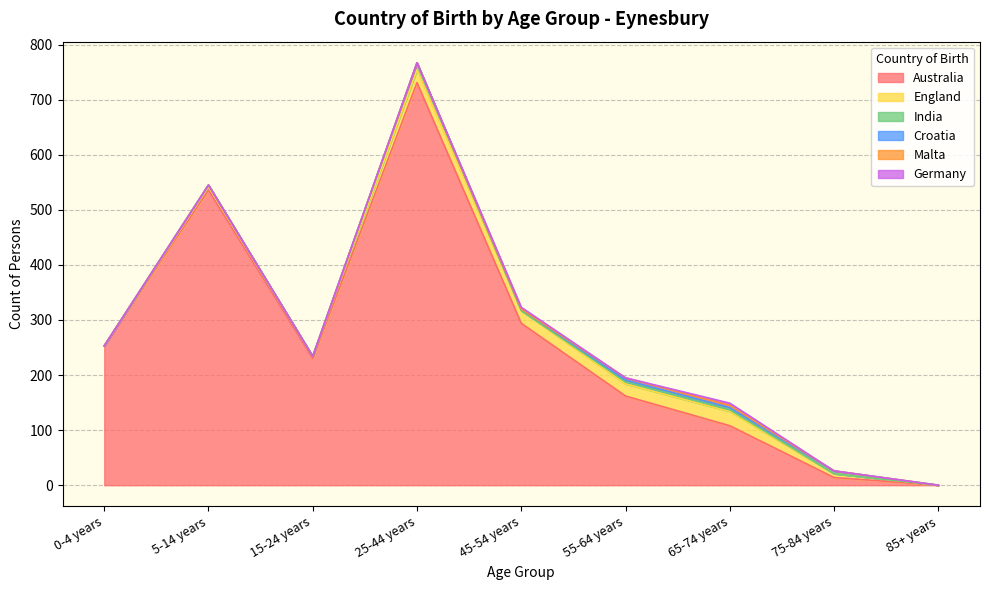

True or false: India and Australia cross at least once.

False